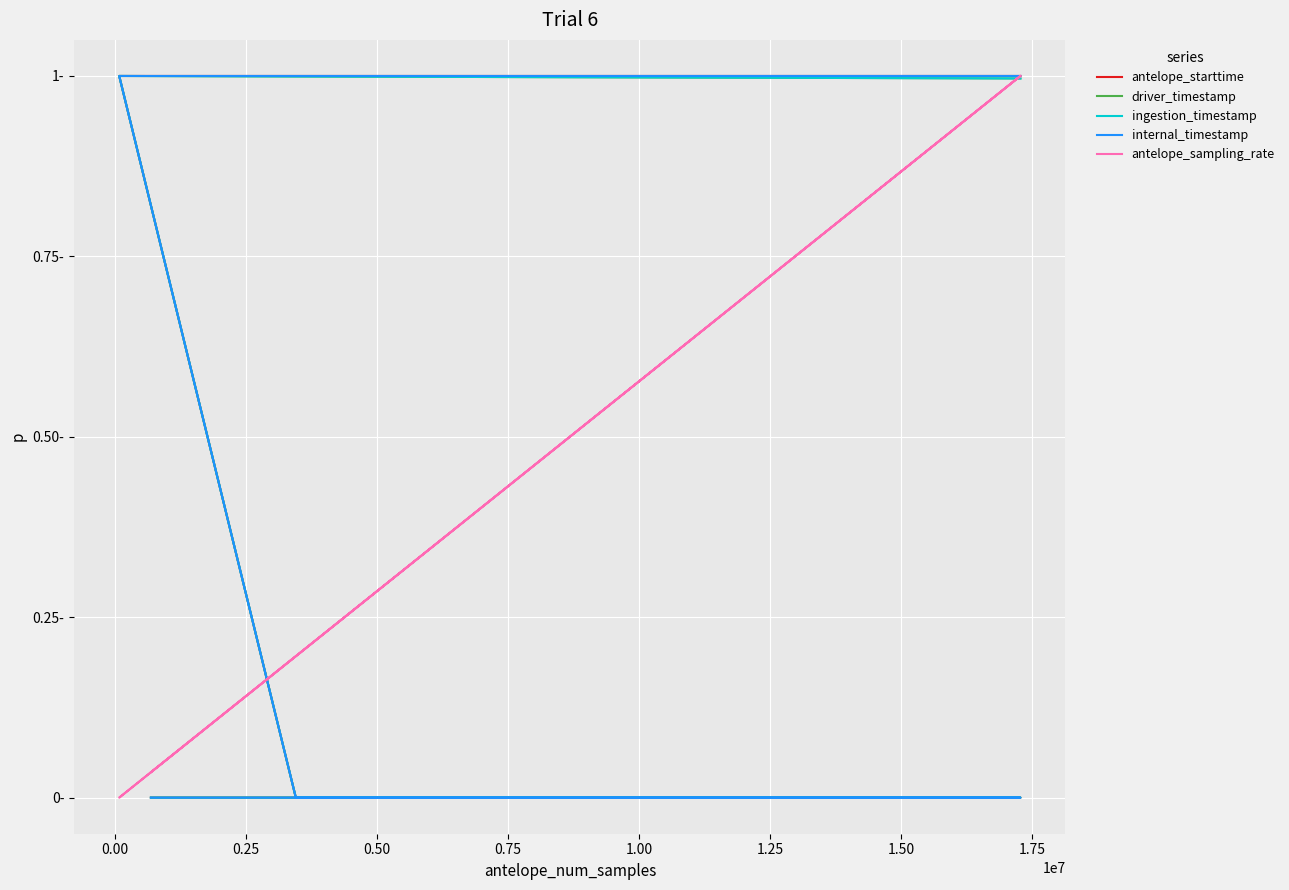

After their last crossing, which series has the higher values: antelope_sampling_rate or internal_timestamp?

internal_timestamp